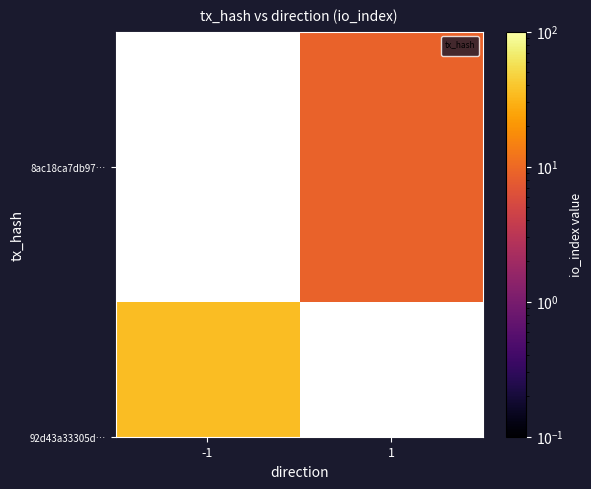

What is the minimum value shown in the chart?

9.0